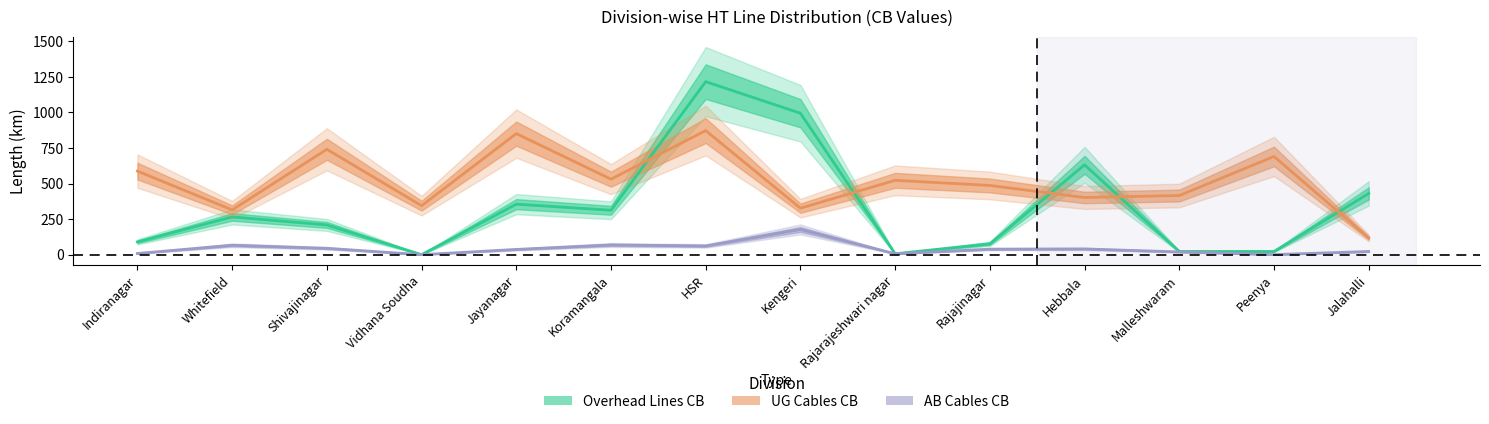

What is the sum of all AB Cables CB values?

591.7